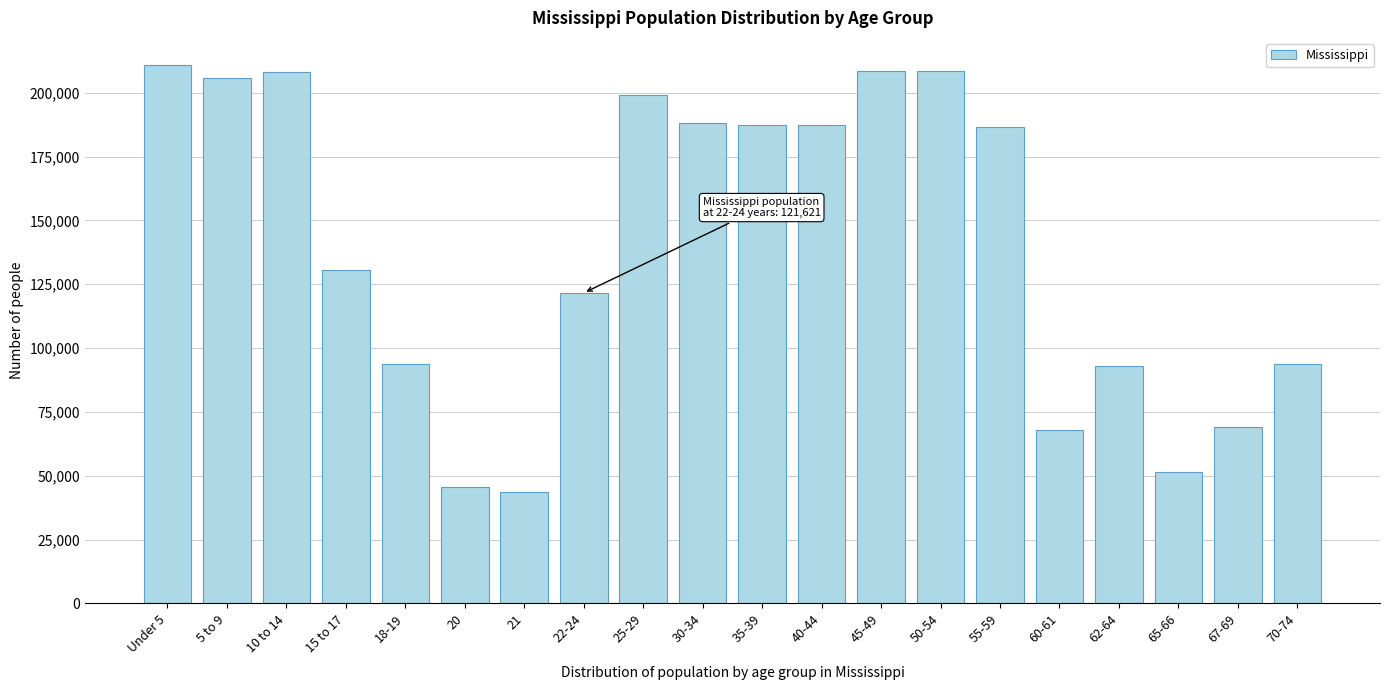

What is the sum of the values at 65-66 and 21?

94794